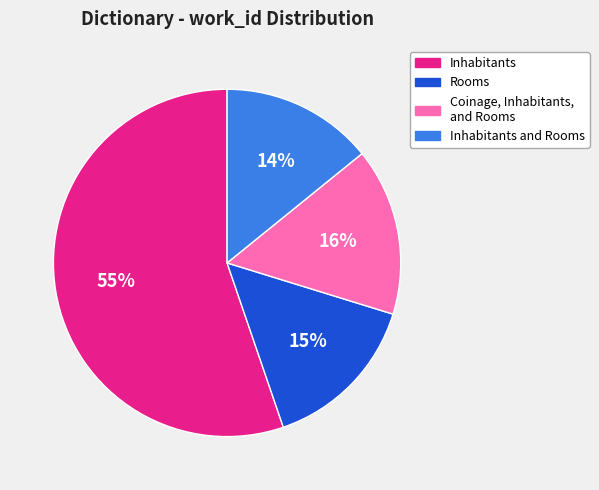

Which slice is the smallest?

Inhabitants and Rooms